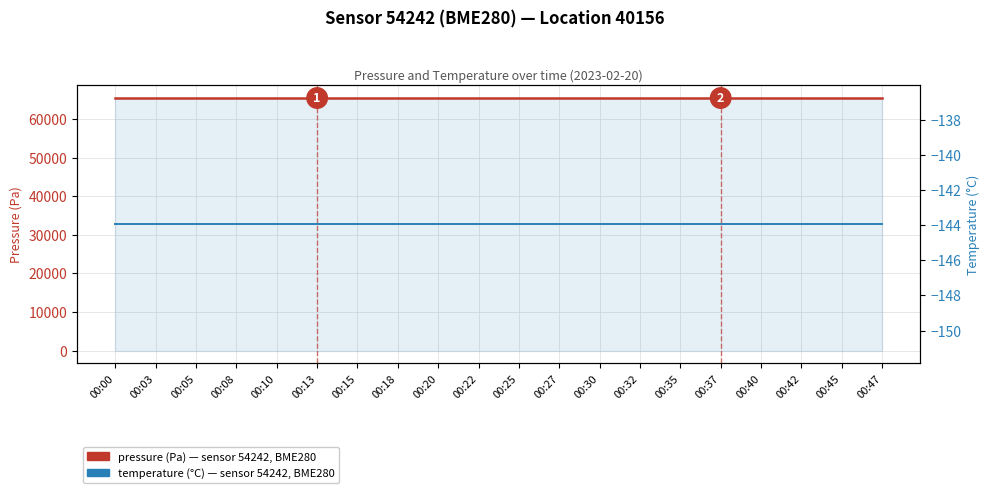

True or false: pressure (Pa) and temperature (°C) intersect in this chart.

False